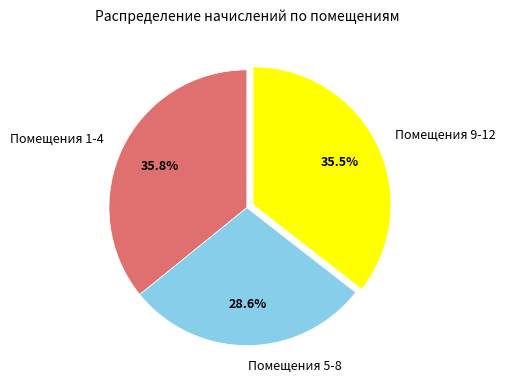

Does any single category account for the majority?

No